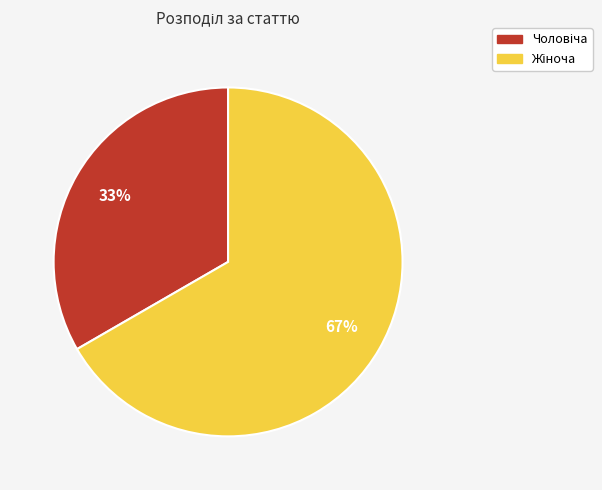

To the nearest percent, what is the average slice percentage?

50%